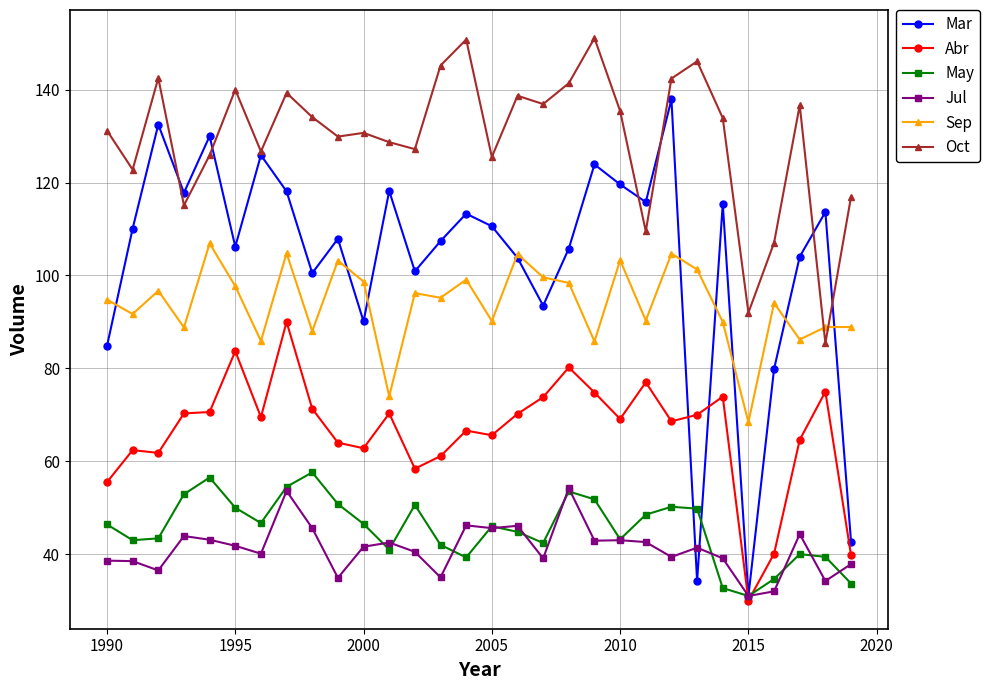

Which series has the largest total across all categories?

Oct